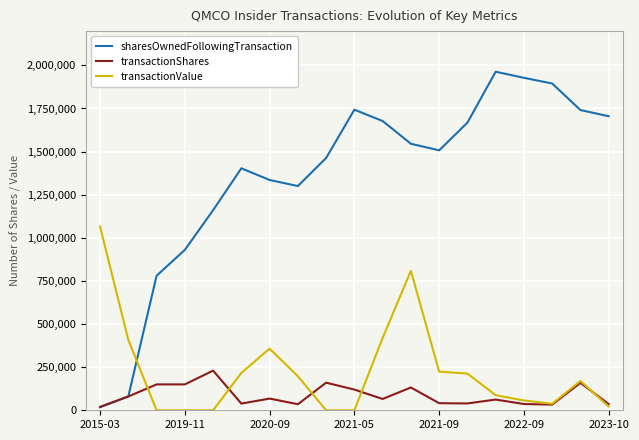

How many series are shown in this chart?

3